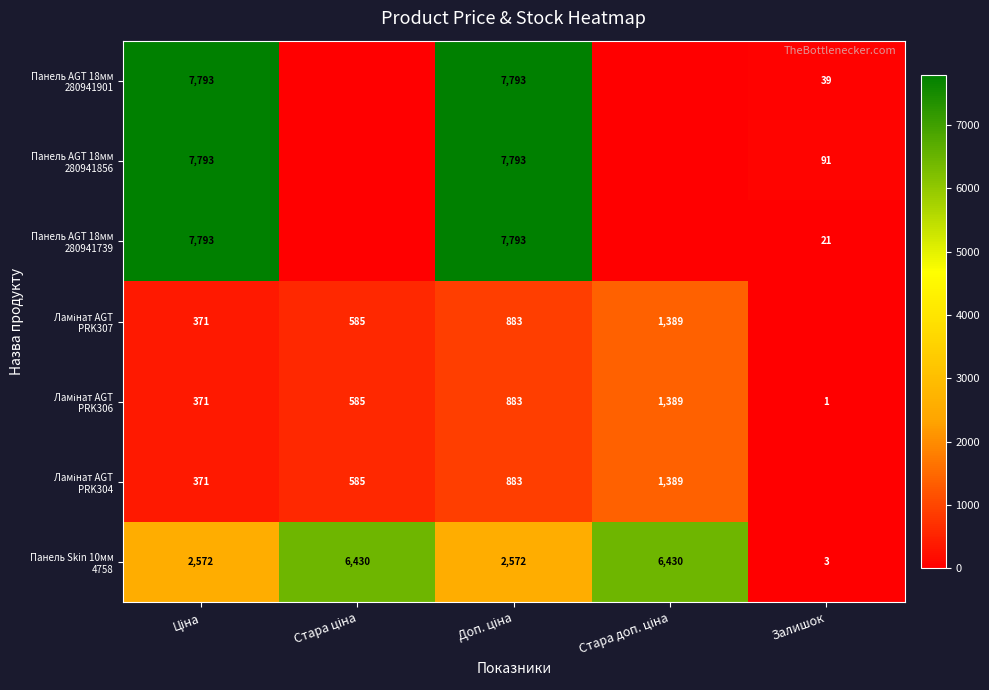

Count the number of data series in this chart.

7